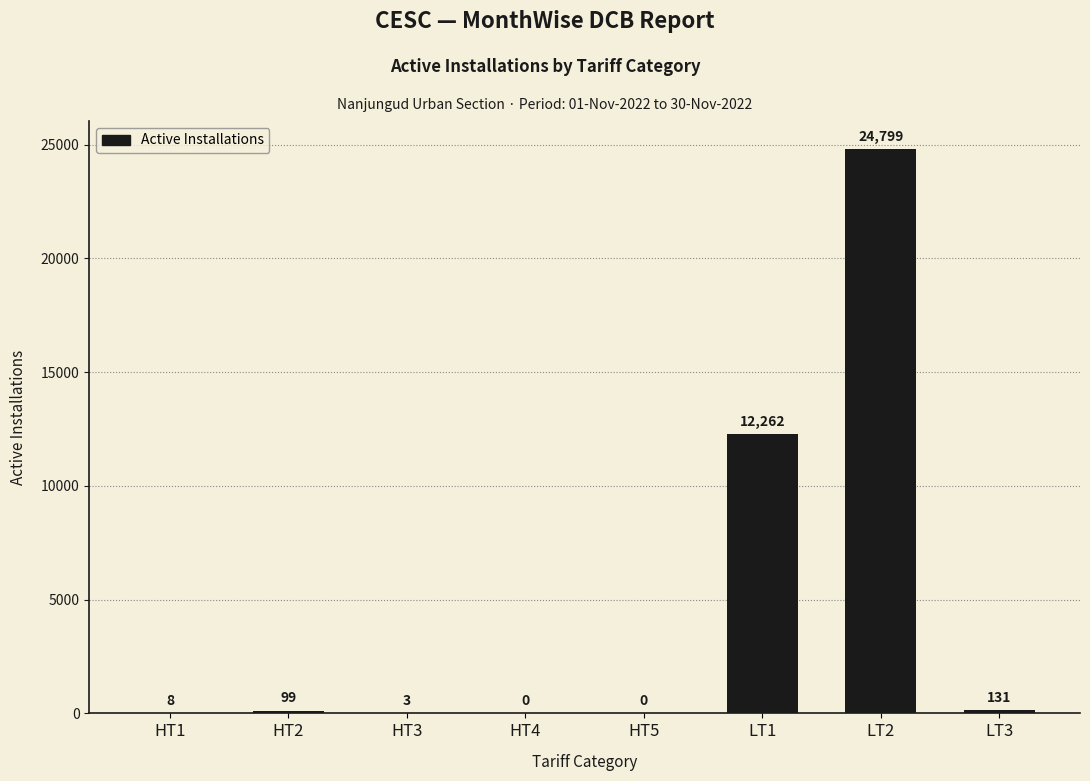

What is the sum of the values at HT4 and HT2?

99